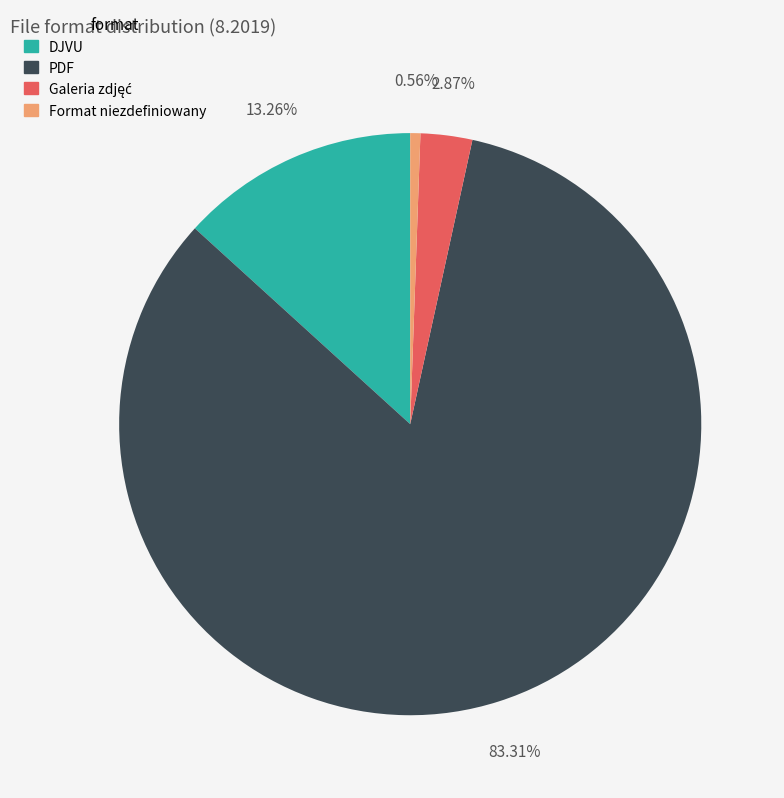

Is there any slice that represents more than half of the pie?

Yes